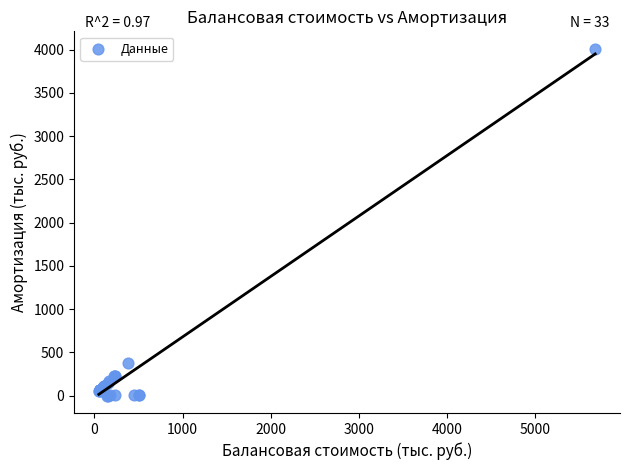

What Y value in the scatter plot is closest to 2006?

382